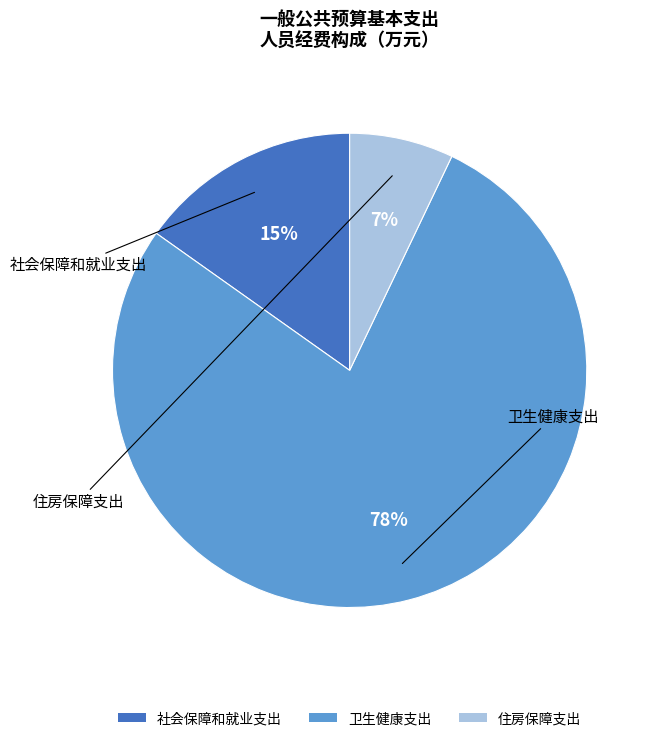

Rank the categories by value from lowest to highest.

住房保障支出, 社会保障和就业支出, 卫生健康支出